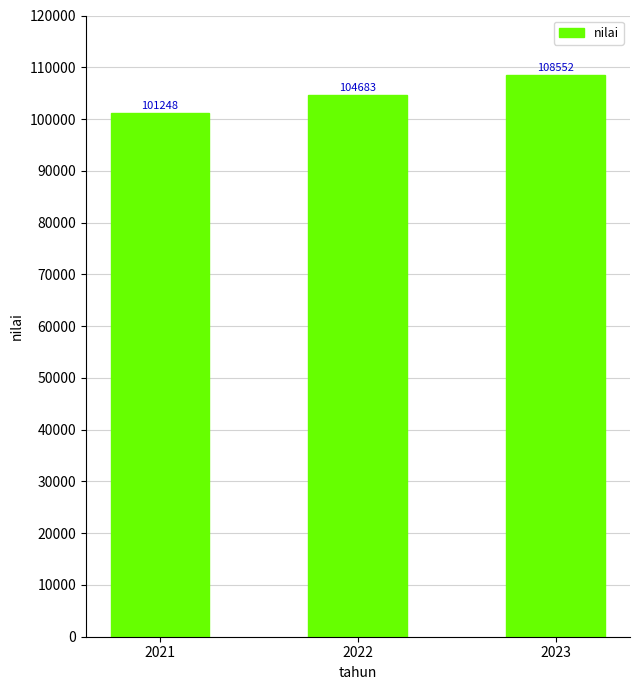

What is the sum of the values at 2022 and 2021?

205931